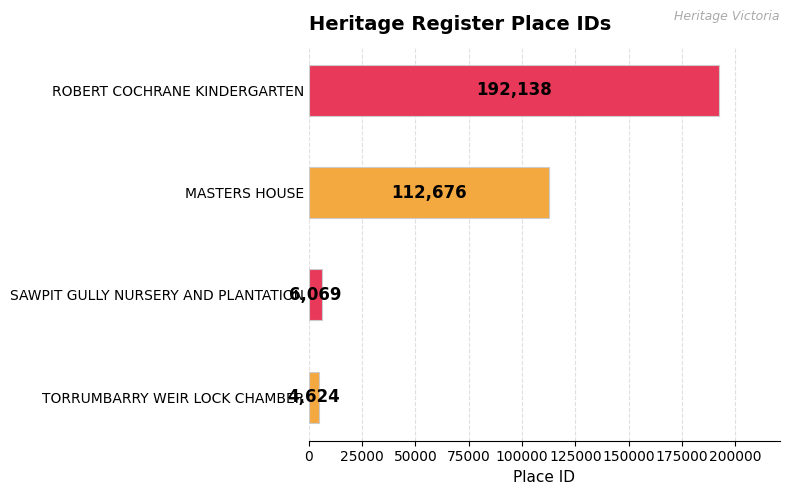

What is the difference between the maximum and second lowest values?

186069